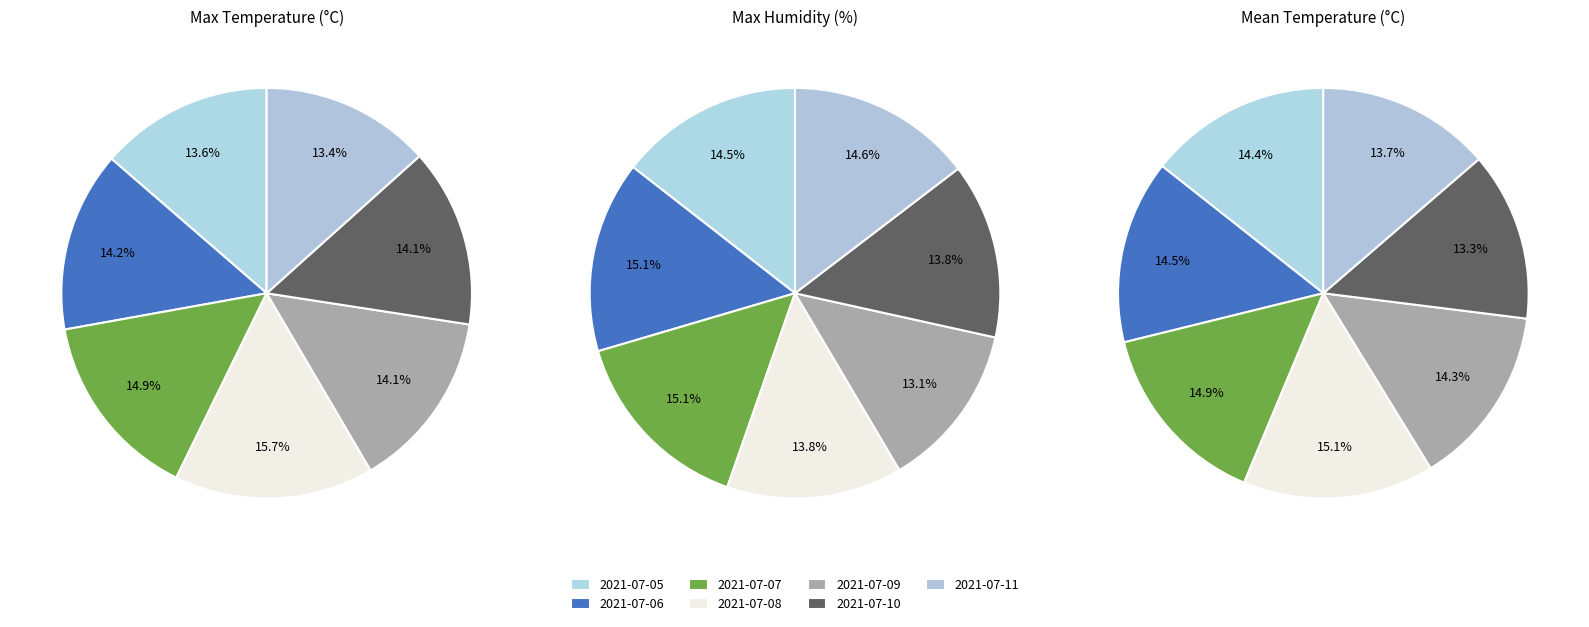

To the nearest percent, what percentage of the pie is 2021-07-09?

14%